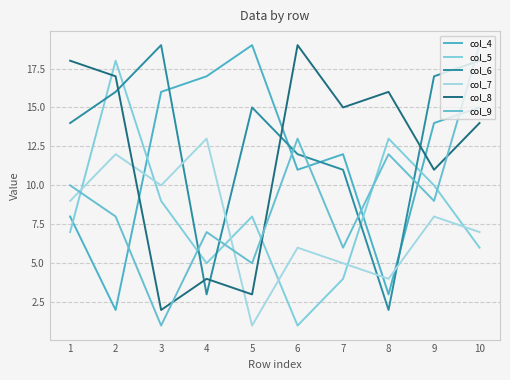

What is the sum of all col_8 values?

119